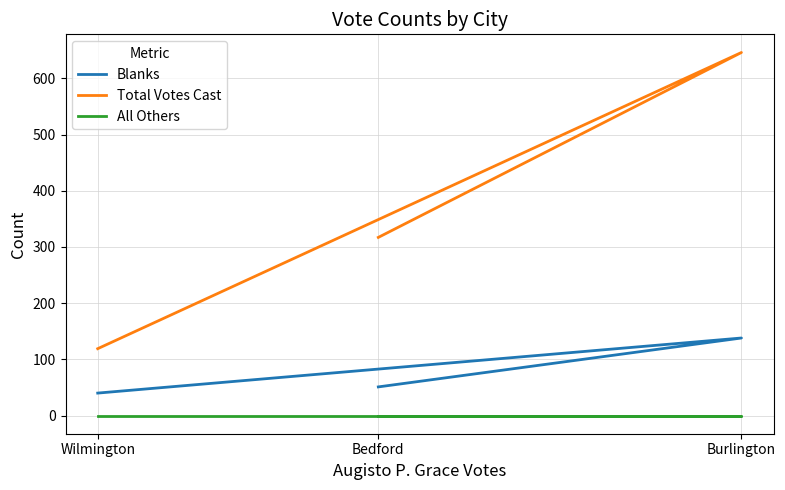

Which series has the widest spread of values?

Total Votes Cast